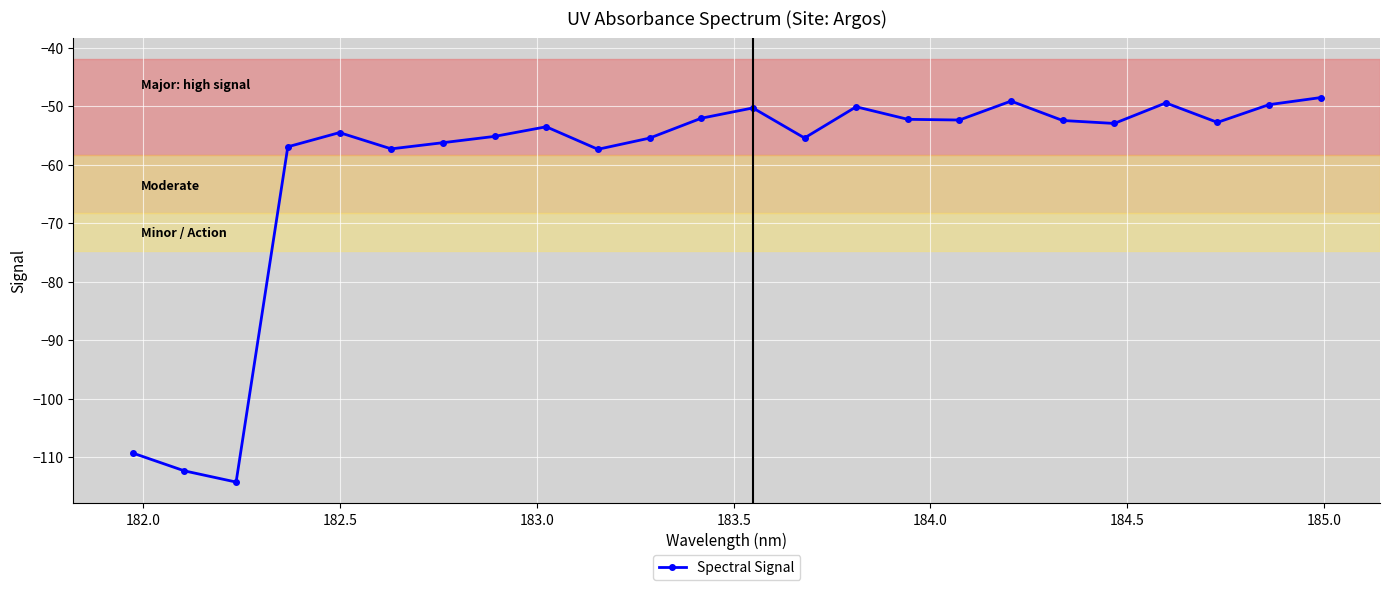

How many distinct data groups are displayed?

1